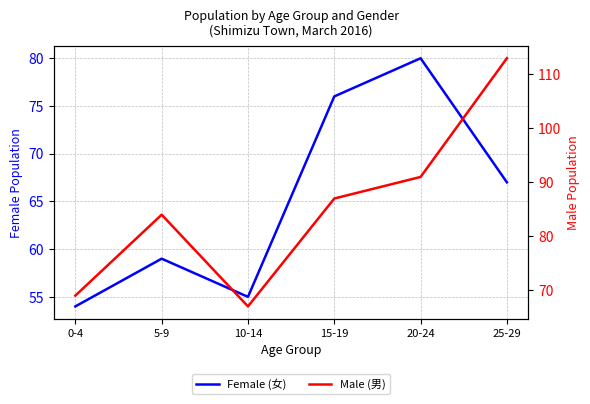

The value of Male (男) at 15-19 is 87. True or false?

True